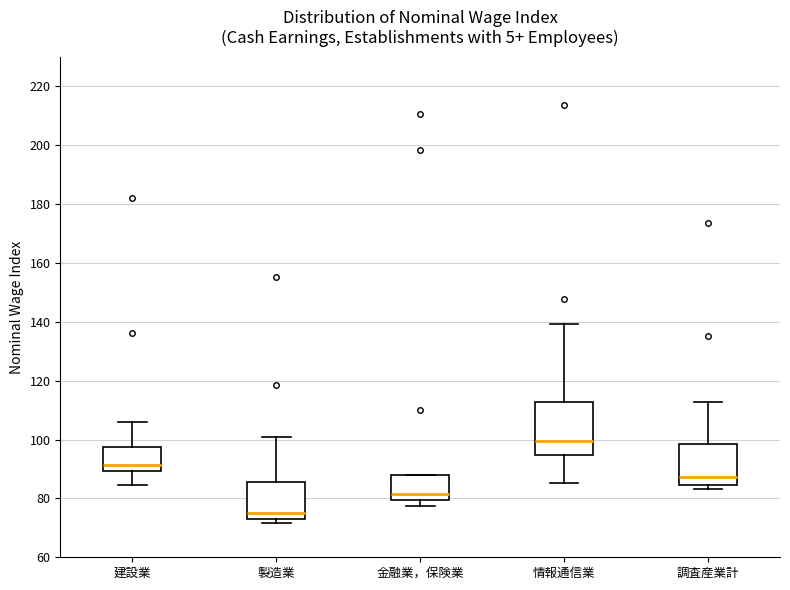

Which box's median line is the lowest?

製造業